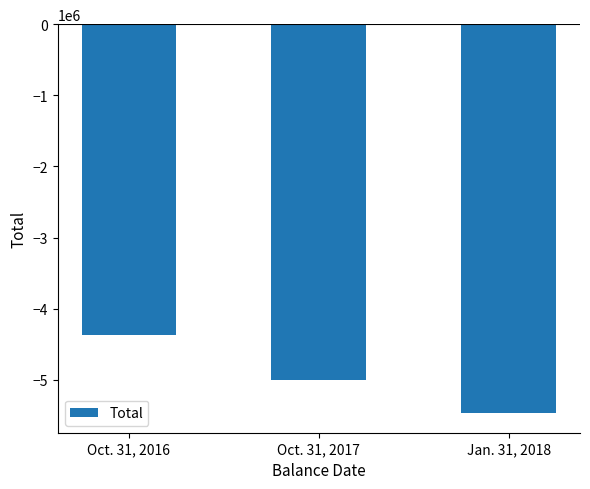

The chart shows a value of -4995027 at Oct. 31, 2017. True or false?

True